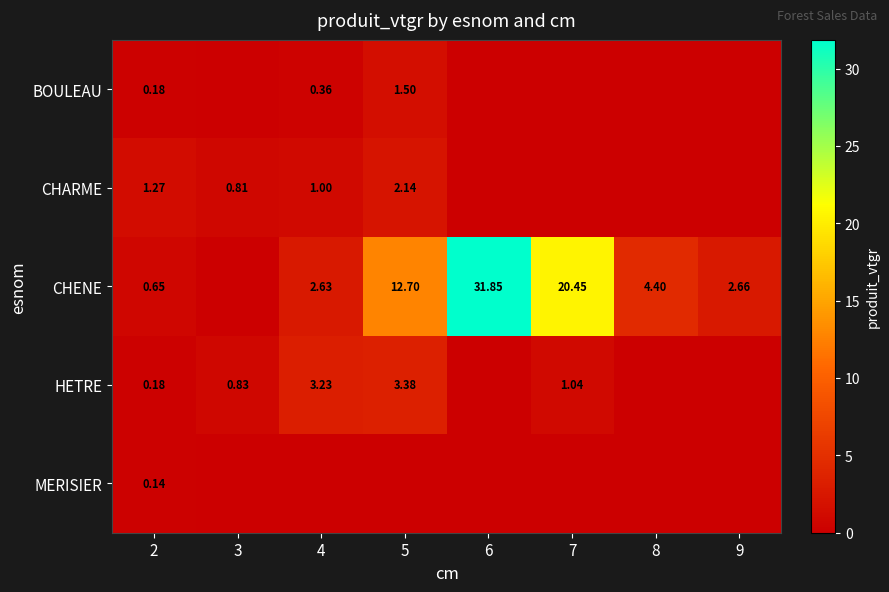

Is the value of CHENE at 7 greater than the value of BOULEAU at 4?

Yes